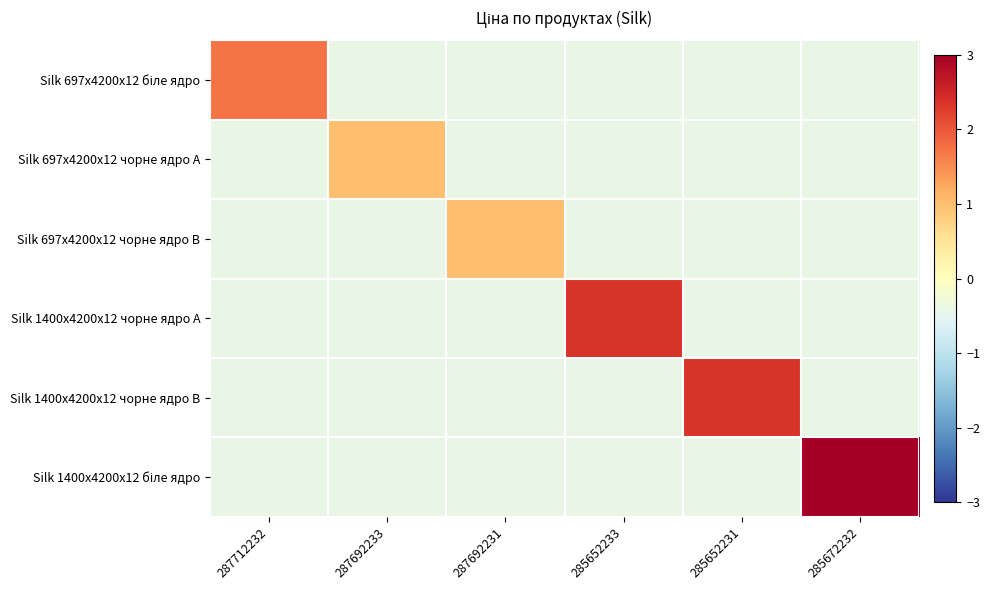

Which series changed the most between 285652233 and 285652231?

Silk 1400x4200x12 чорне ядро A